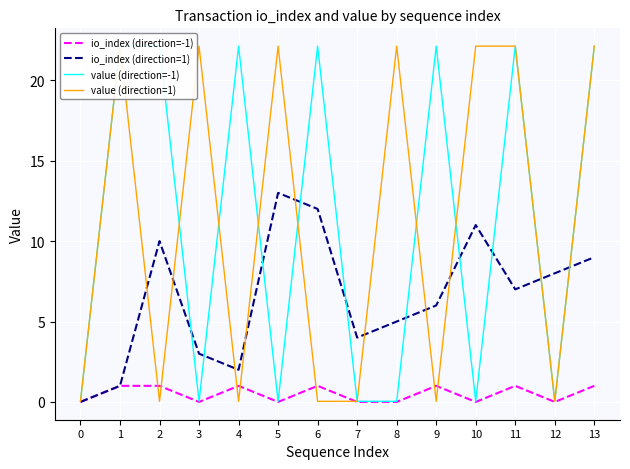

What is the total value across all series at 10?

33.2